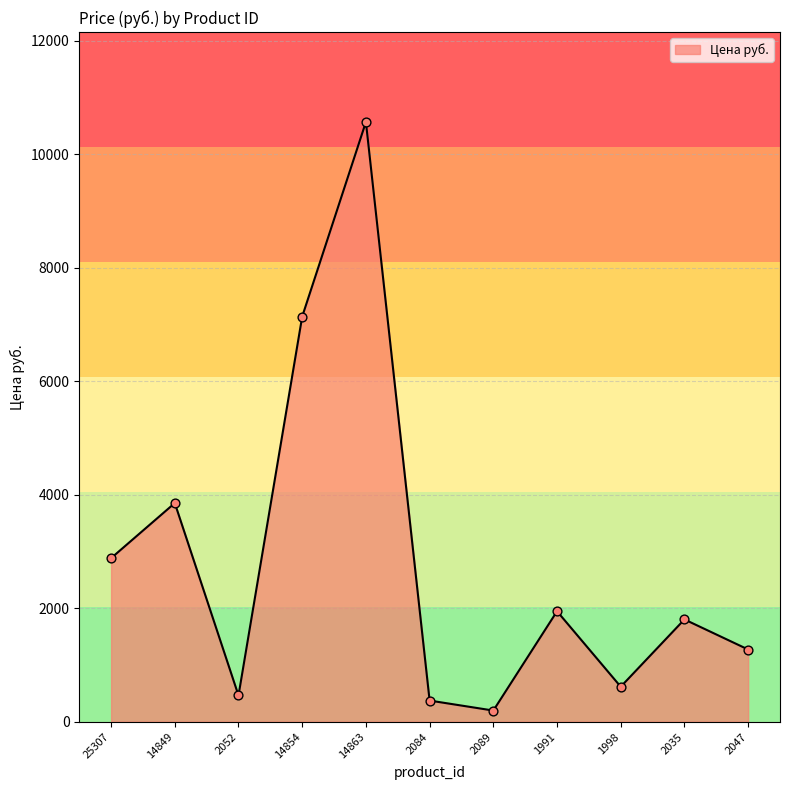

What is the ratio of the value at 2052 to the value at 1998?

0.8